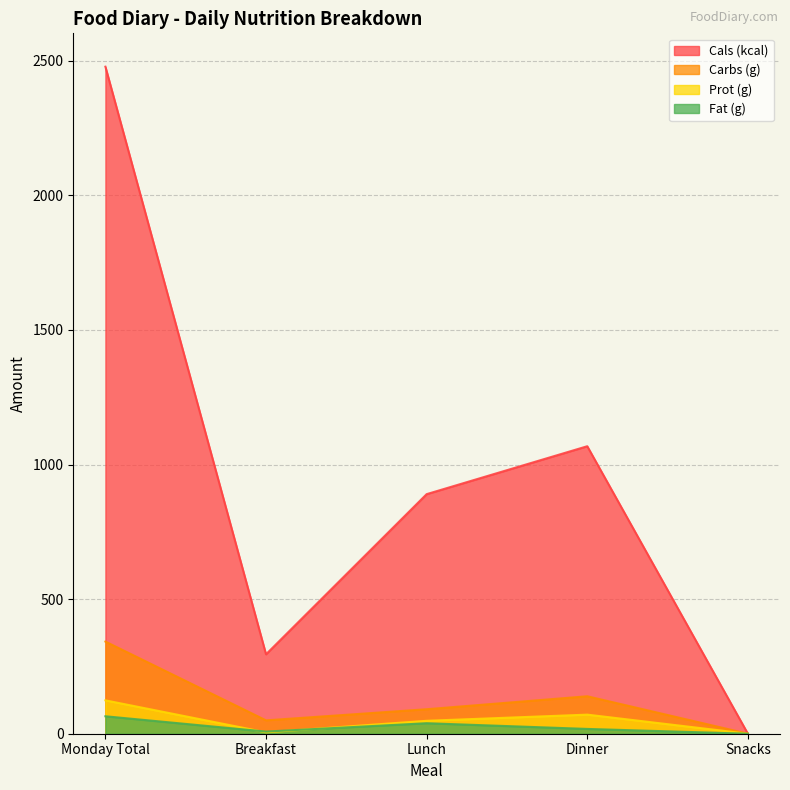

True or false: Carbs (g) has more than 2 points higher than both neighbors.

False